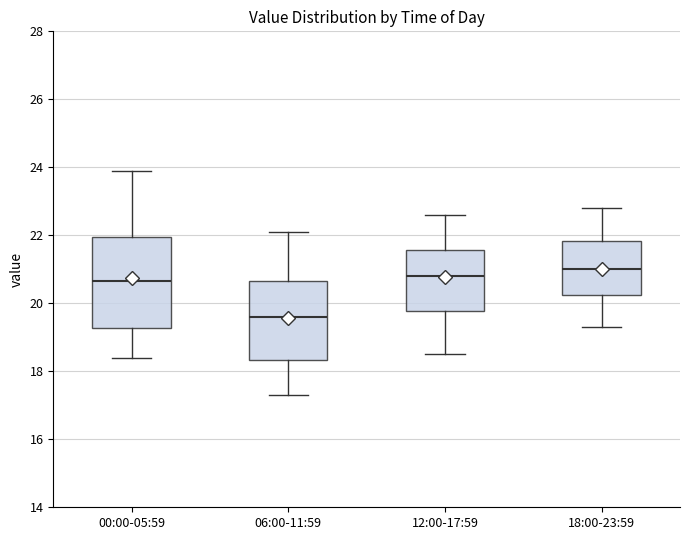

Reading left to right, read every box against the y-axis: the position of its median line, the range the box covers, and the ends of its whiskers. The values are not printed on the chart, so give them approximately, as read against the axis.

00:00-05:59: median 20.6, box 19.2 to 22.0, whiskers 18.4 to 24.0
06:00-11:59: median 19.6, box 18.4 to 20.6, whiskers 17.4 to 22.2
12:00-17:59: median 20.8, box 19.8 to 21.6, whiskers 18.6 to 22.6
18:00-23:59: median 21.0, box 20.2 to 21.8, whiskers 19.4 to 22.8